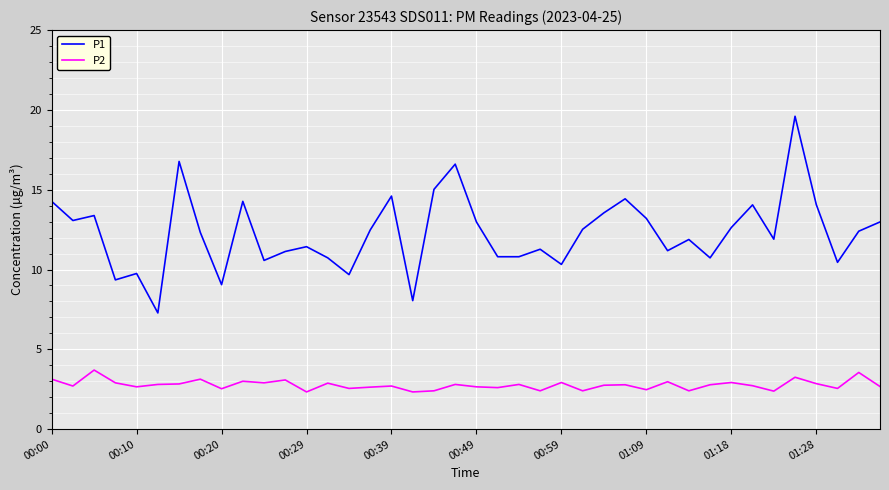

Rank the series by their average value, from lowest to highest.

P2, P1